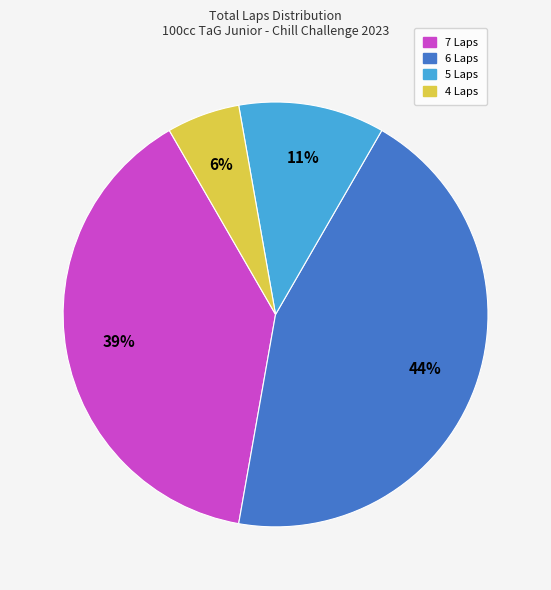

Is there any slice that represents more than half of the pie?

No